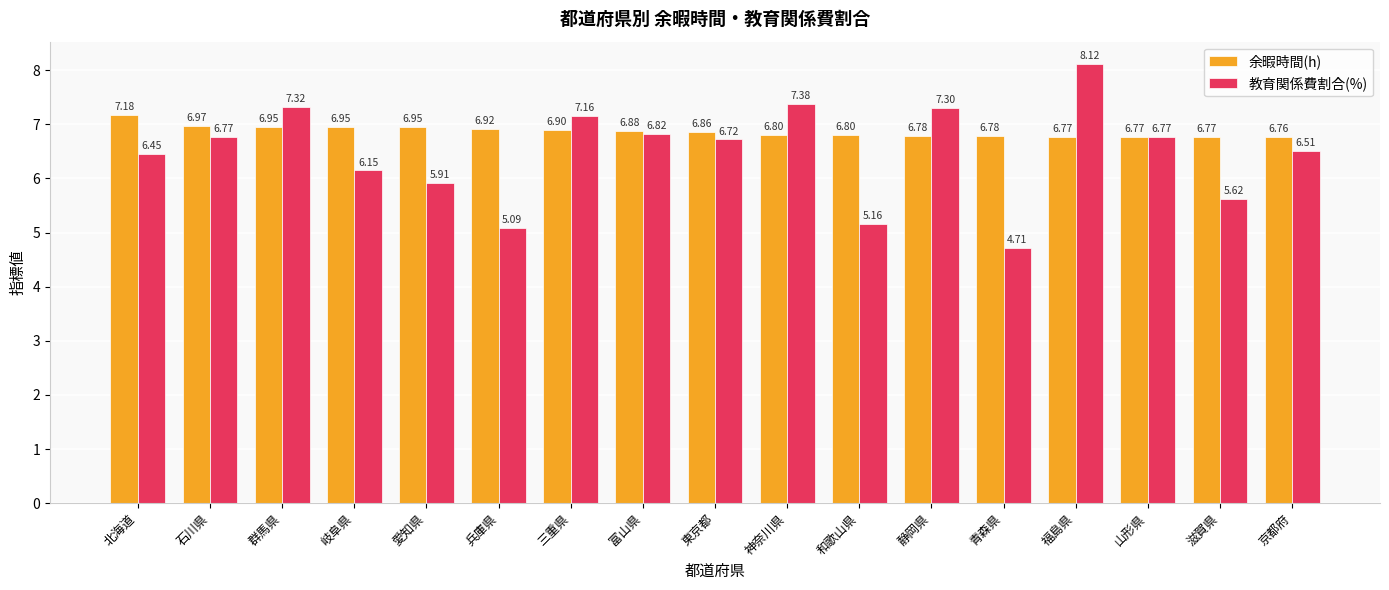

Which category has the highest value in the 余暇時間(h) series?

北海道